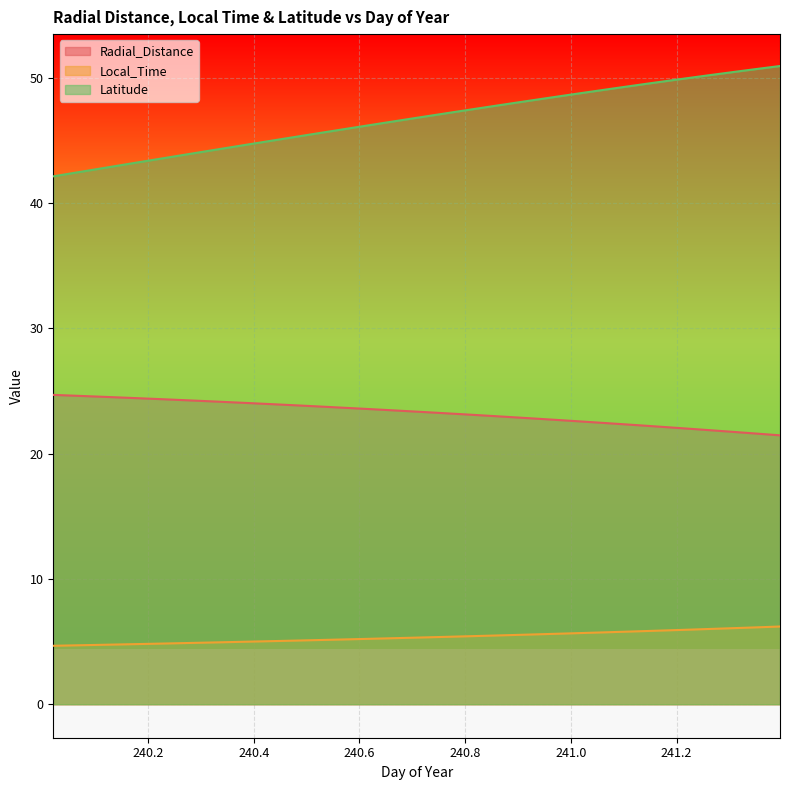

Reading left to right, what are all the values shown in this chart?

Radial_Distance: 24.7	24.6	24.6	24.5	24.4	24.3	24.3	24.2	24.1	24.0	23.9	23.9	23.8	23.7	23.6	23.5	23.4	23.3	23.2	23.1	23.0	22.9	22.8	22.7	22.6	22.5	22.3	22.2	22.1	22.0	21.9	21.7	21.6	21.5
Local_Time: 4.7	4.7	4.7	4.8	4.8	4.8	4.9	4.9	5.0	5.0	5.0	5.1	5.1	5.2	5.2	5.2	5.3	5.3	5.4	5.4	5.5	5.5	5.6	5.6	5.7	5.7	5.8	5.8	5.9	6.0	6.0	6.1	6.1	6.2
Latitude: 42.1	42.4	42.7	43.0	43.3	43.6	43.9	44.2	44.4	44.7	45.0	45.3	45.6	45.9	46.1	46.4	46.7	46.9	47.2	47.5	47.8	48.0	48.3	48.5	48.8	49.0	49.3	49.5	49.8	50.0	50.3	50.5	50.7	50.9